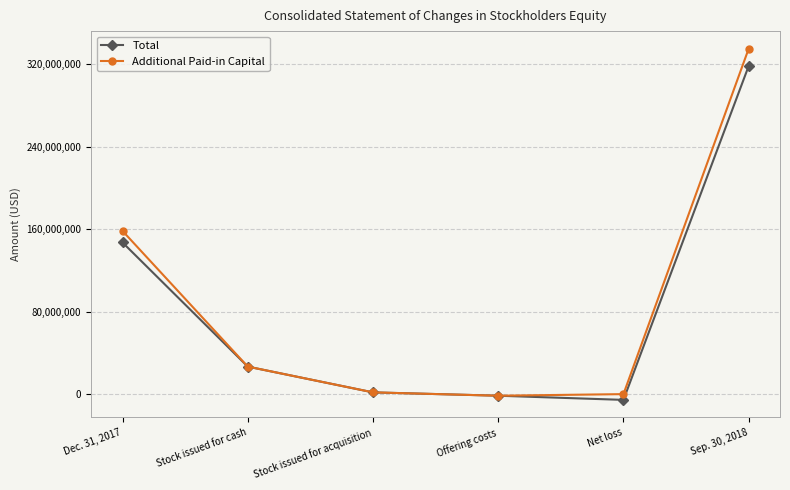

What is the value of the Additional Paid-in Capital point at the 2nd from the left?

26695222